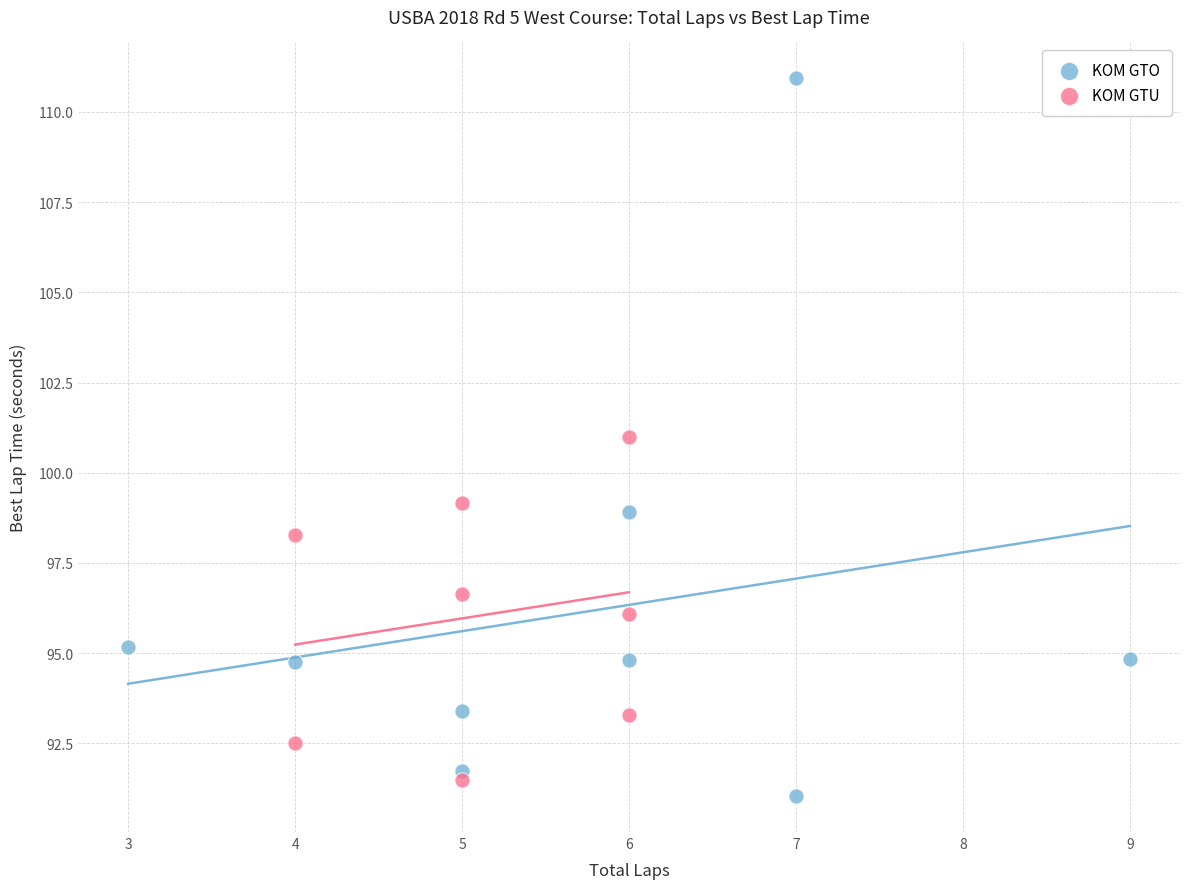

Which series has the widest spread of Y values?

KOM GTO